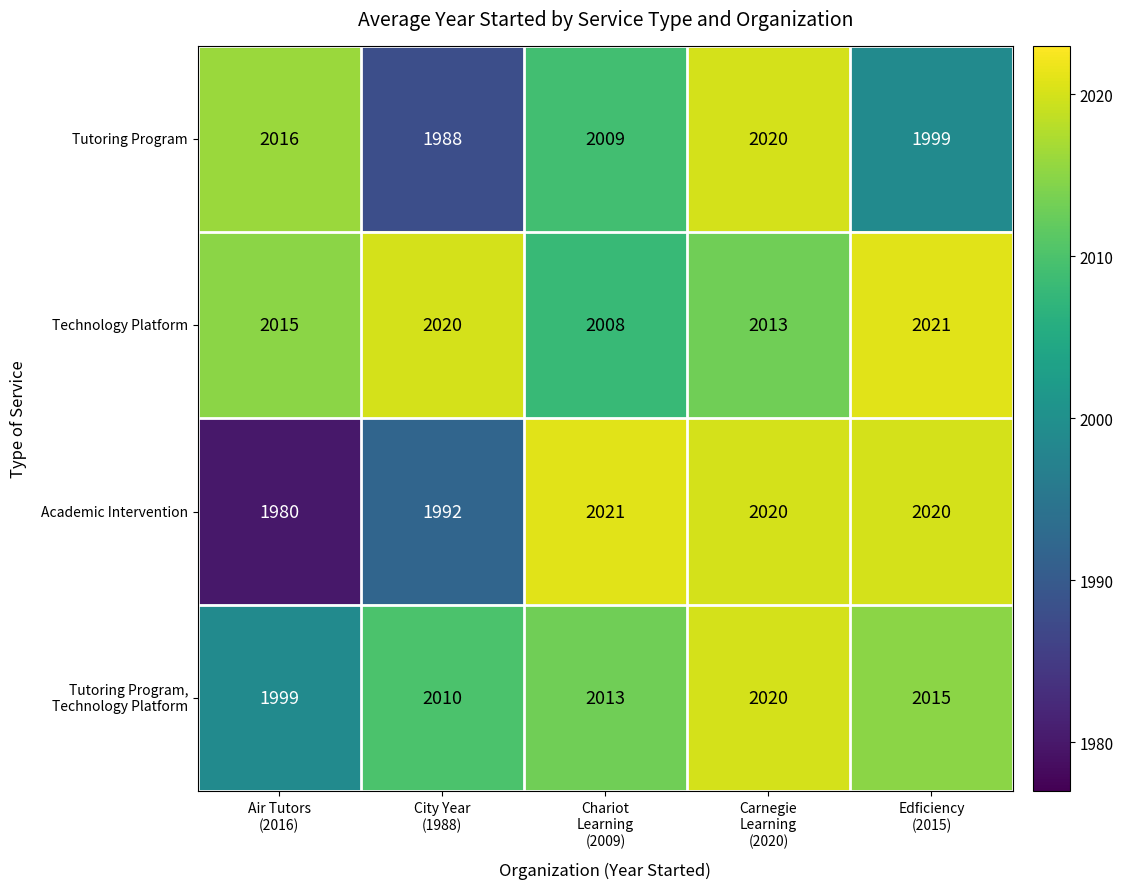

What is the maximum value for Tutoring Program?

2020